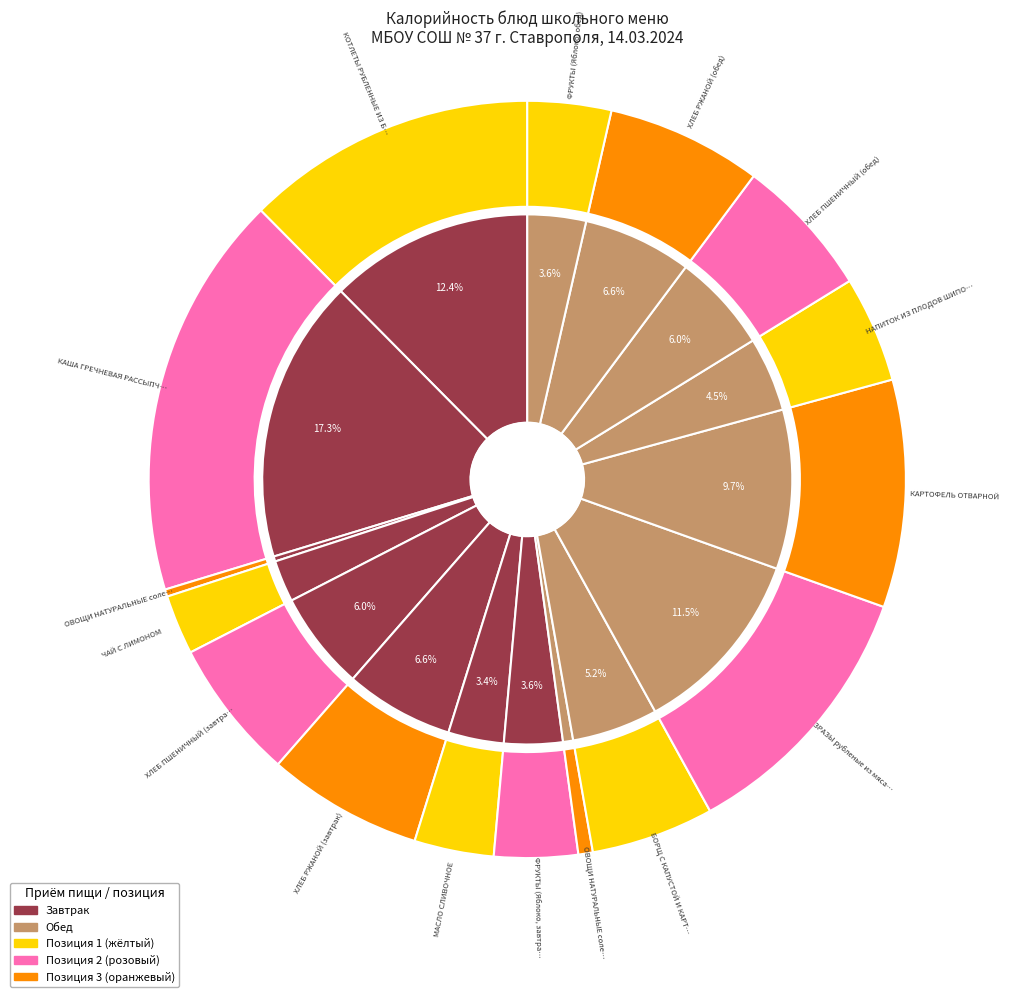

What is the change in value from КОТЛЕТЫ РУБЛЕННЫЕ ИЗ БРОЙЛЕР-ЦЫПЛЯТ to БОРЩ С КАПУСТОЙ И КАРТОФЕЛЕМ?

-139.7